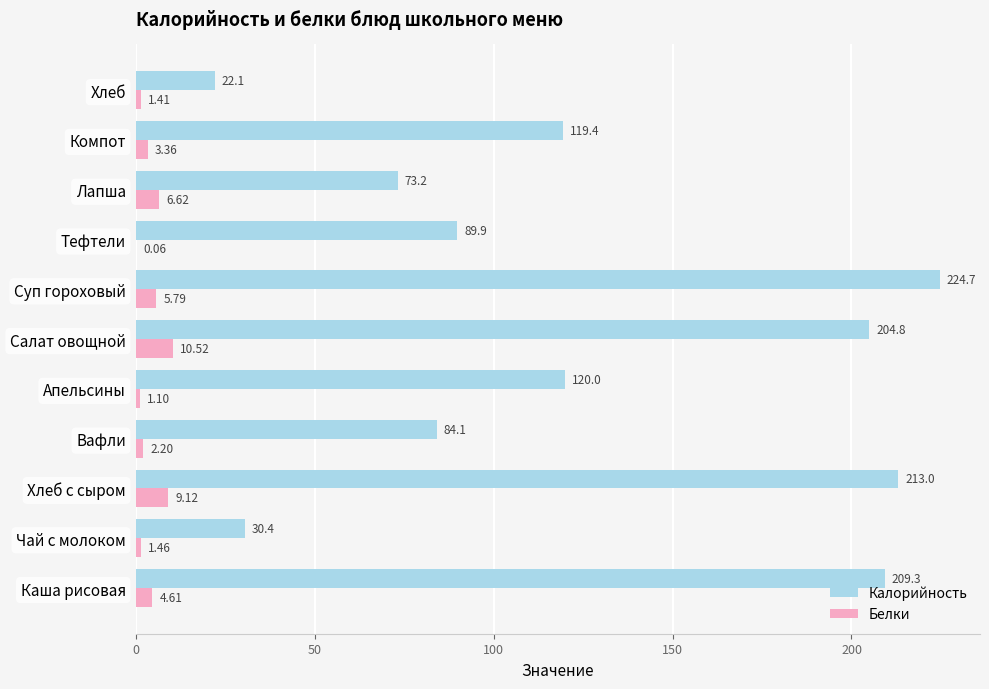

Which series has the largest total across all categories?

Калорийность